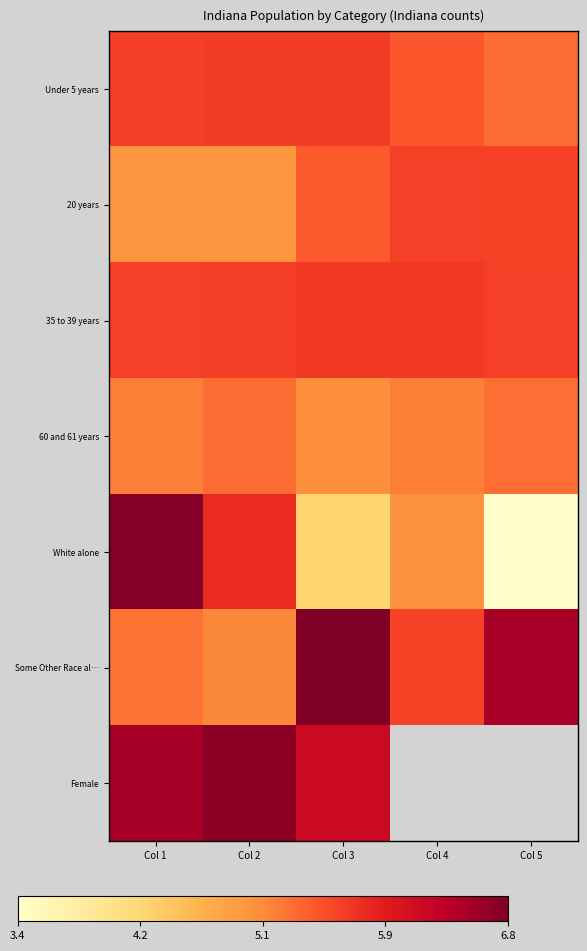

Is it true that White alone equals 1.7 at Col 5?

False